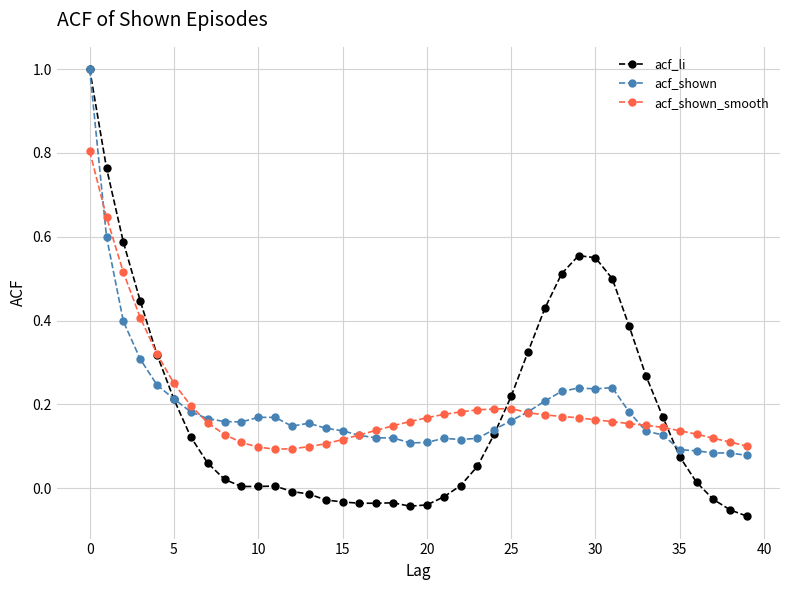

Which series has the widest spread of values?

acf_li